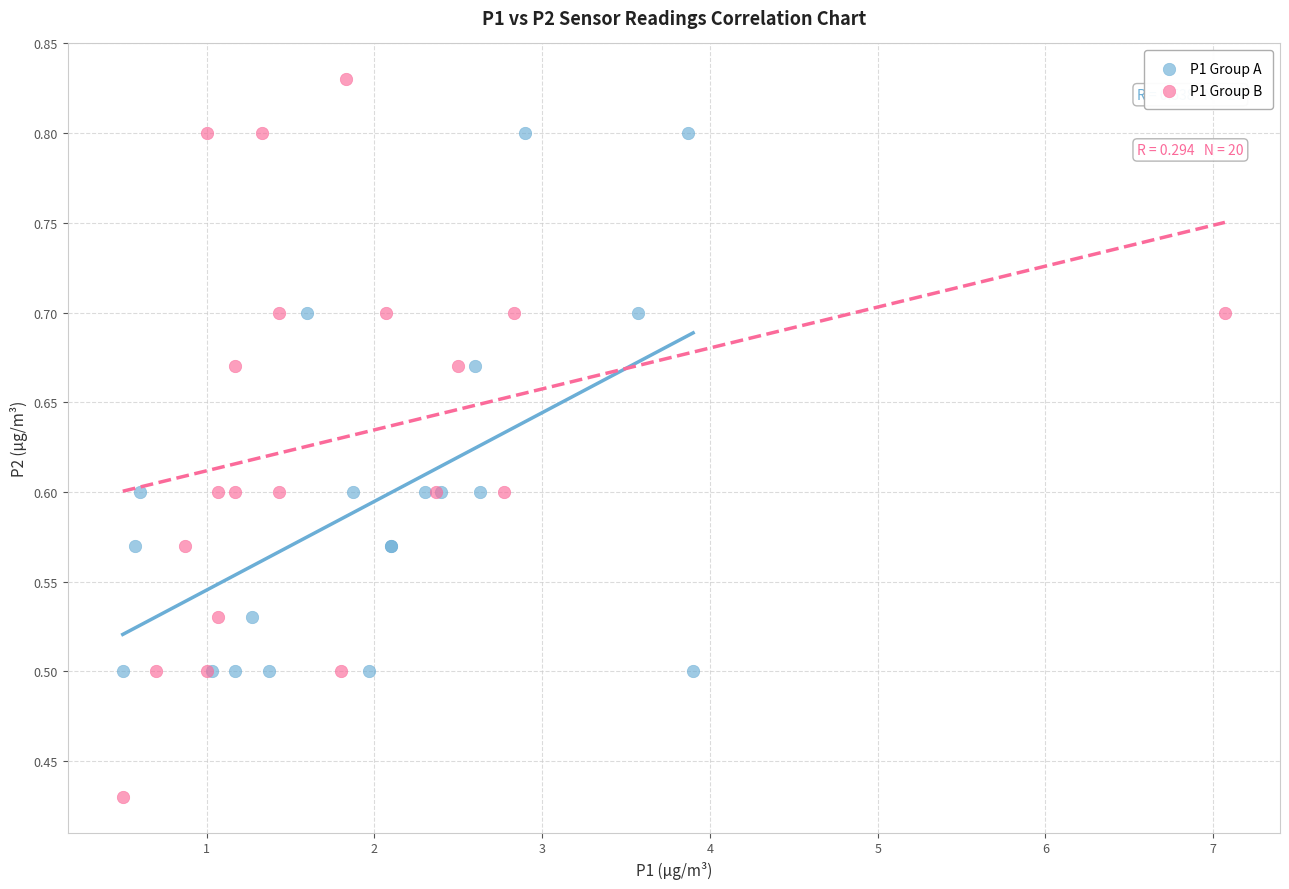

Which series contains the highest Y value?

P1 Group B